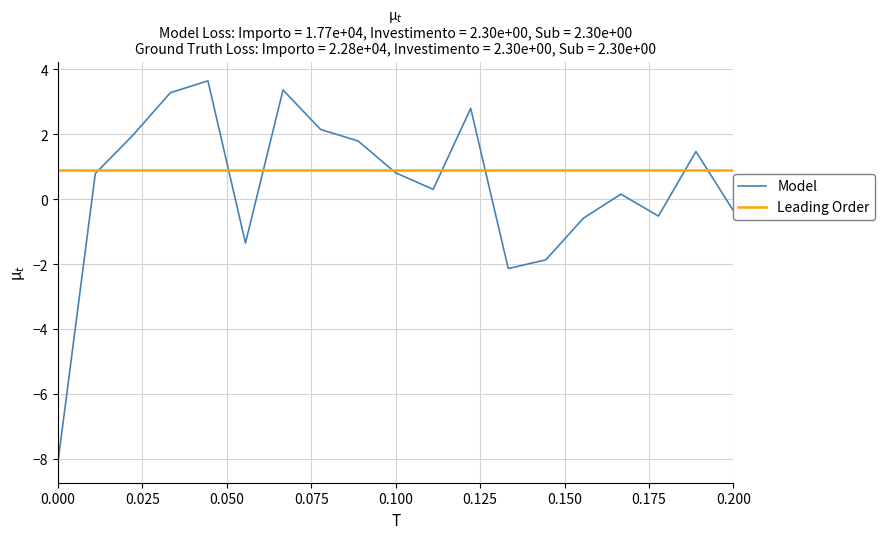

How many series are shown in this chart?

2